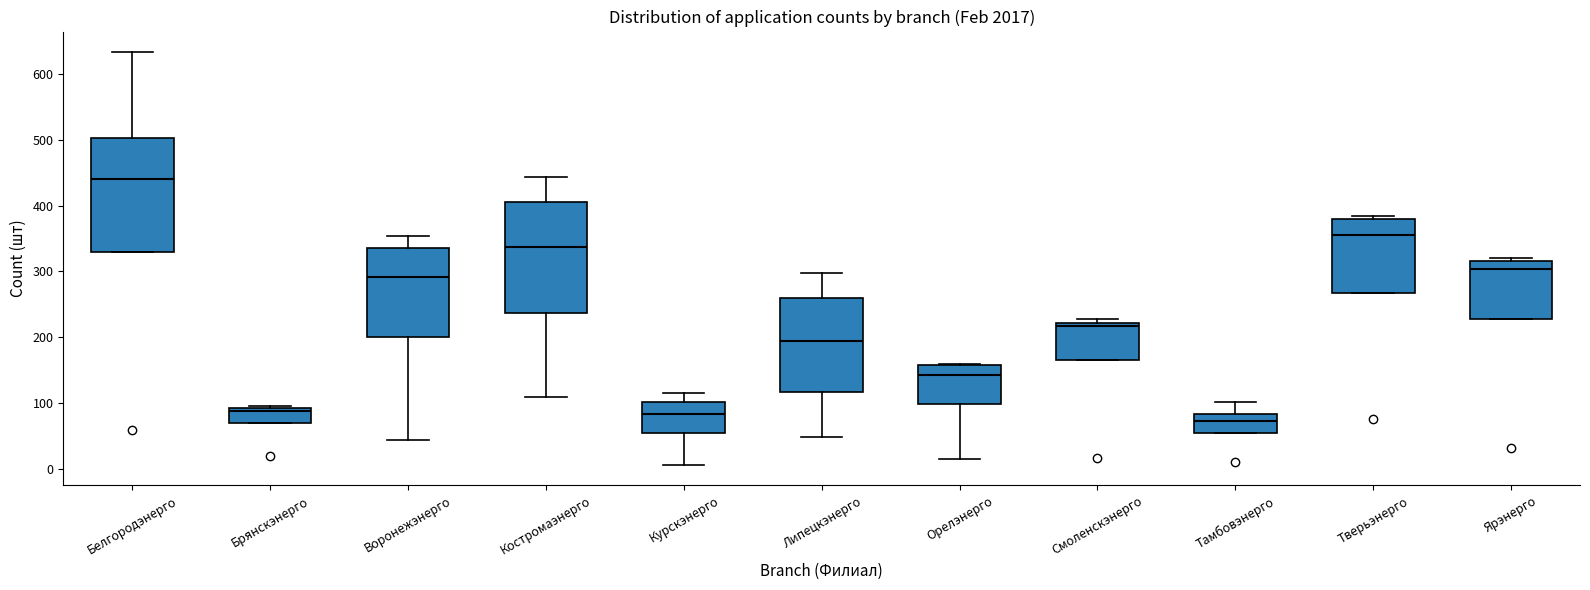

Which box's median line is the highest?

Белгородэнерго